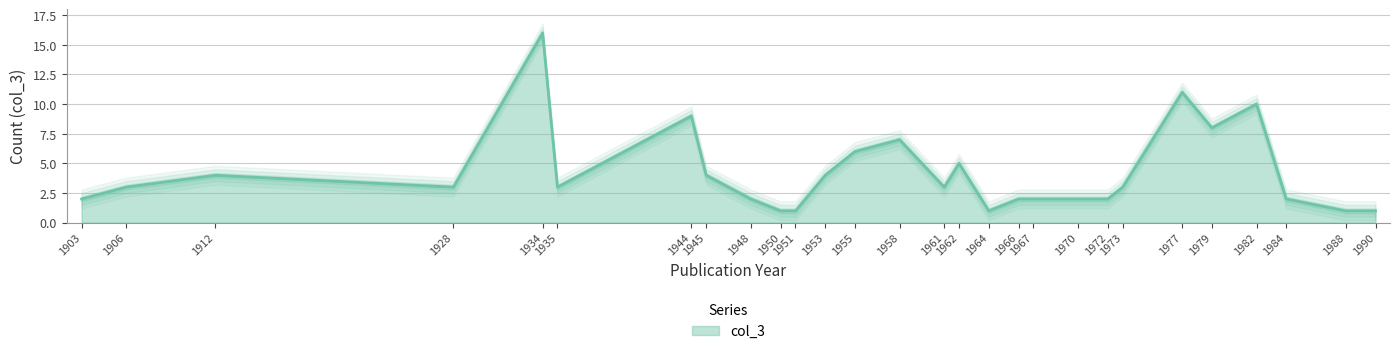

Does the chart display data point markers on the line(s)?

No